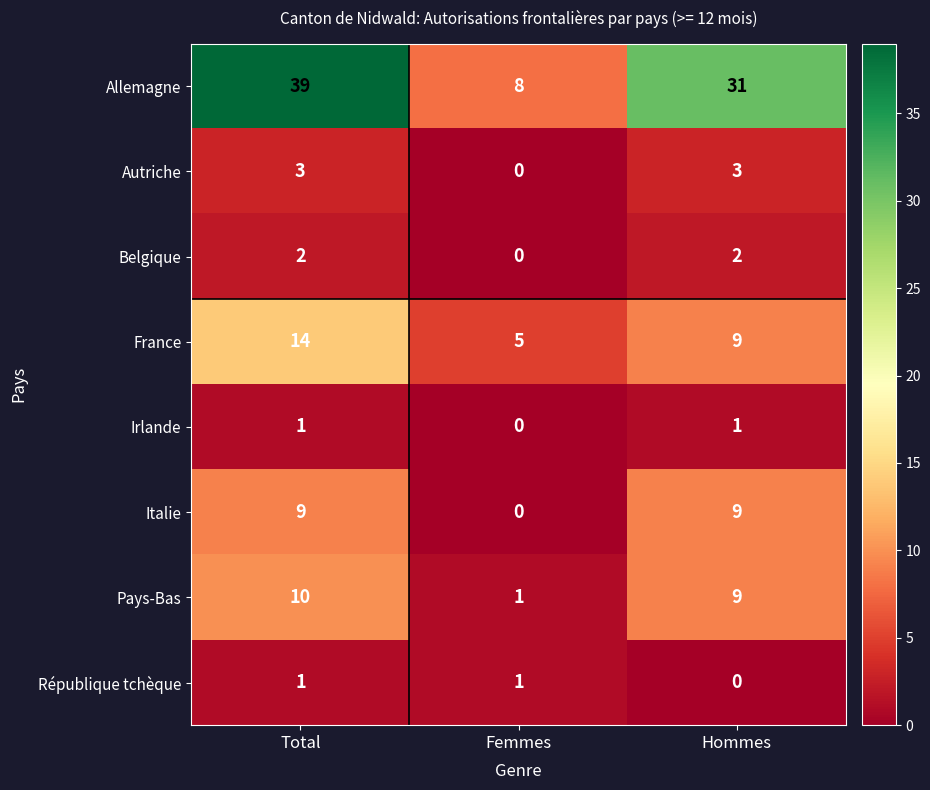

Is the value of Italie at Femmes greater than the value of Pays-Bas at Total?

No